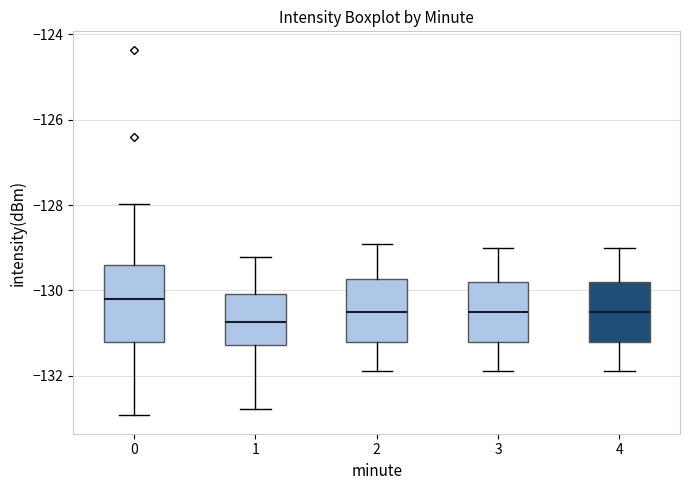

Which box's median line is the lowest?

1